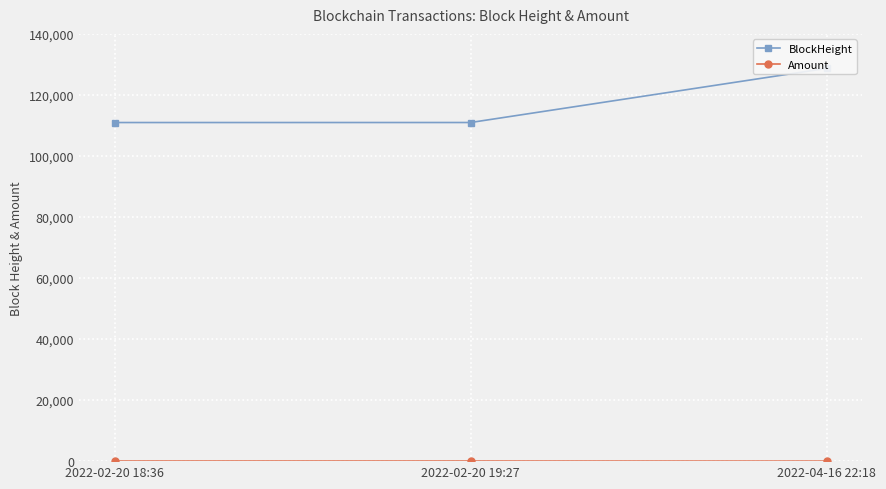

Is it true that Amount equals 24.0 at 2022-02-20 18:36?

True